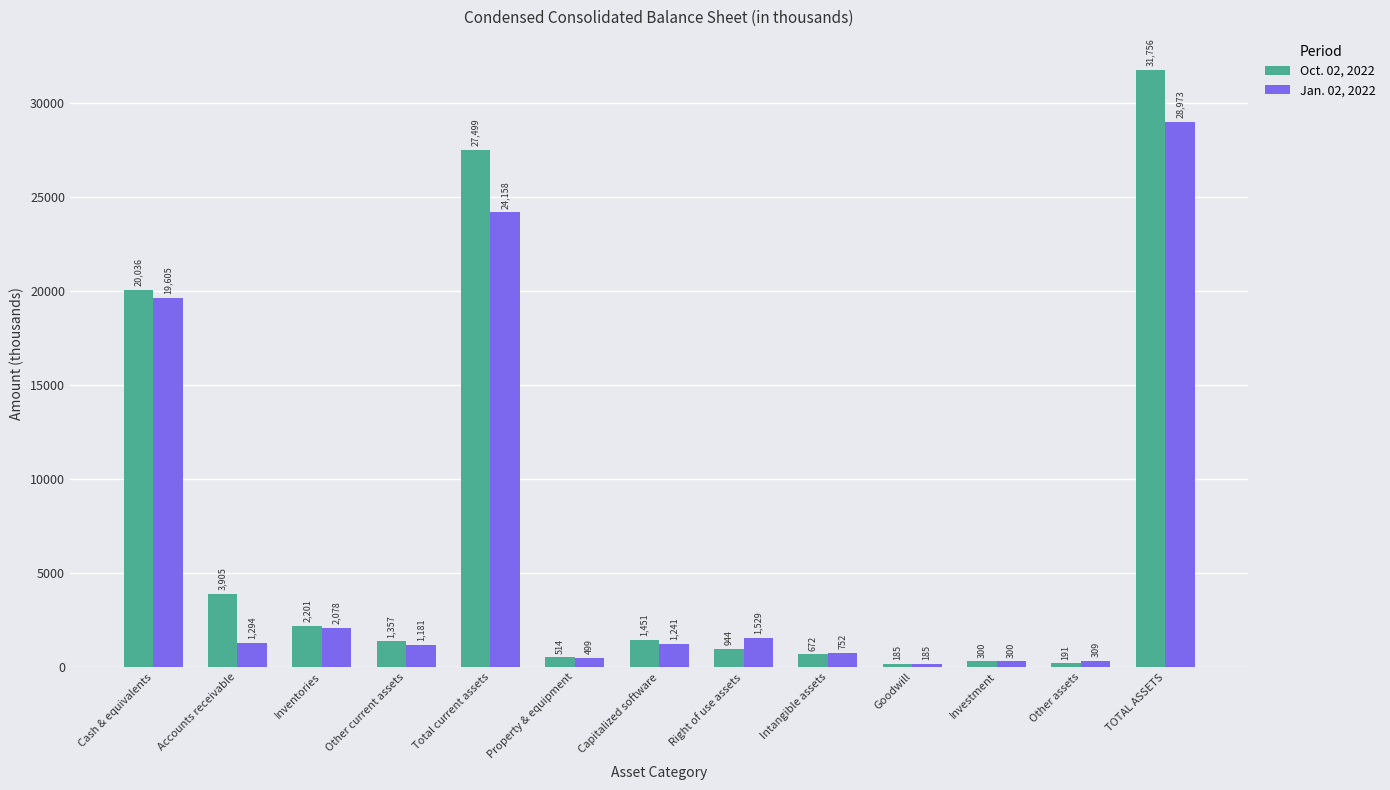

What is the sum of all Jan. 02, 2022 values?

82104